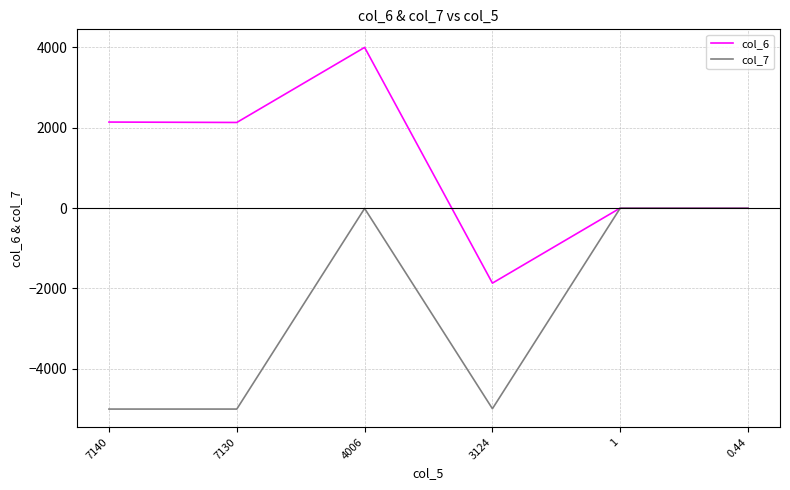

Is this an area chart (filled region under the line)?

No